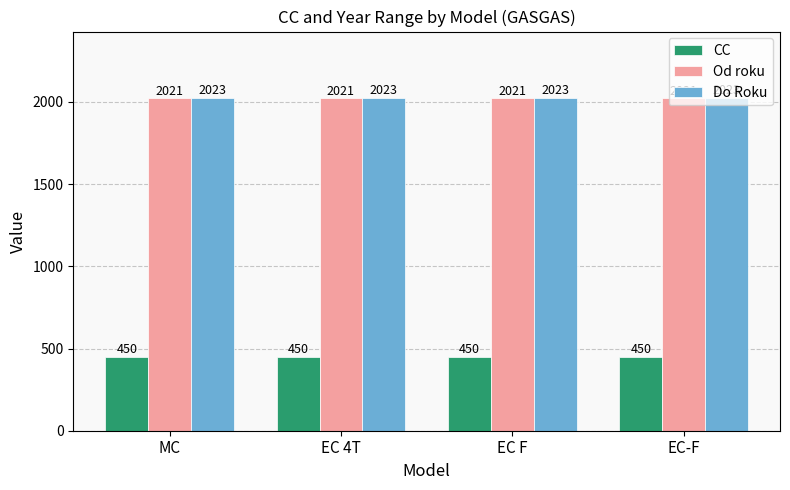

Reading right to left, what are all the values shown in this chart?

CC: EC-F=450	EC F=450	EC 4T=450	MC=450
Od roku: EC-F=2021	EC F=2021	EC 4T=2021	MC=2021
Do Roku: EC-F=2023	EC F=2023	EC 4T=2023	MC=2023